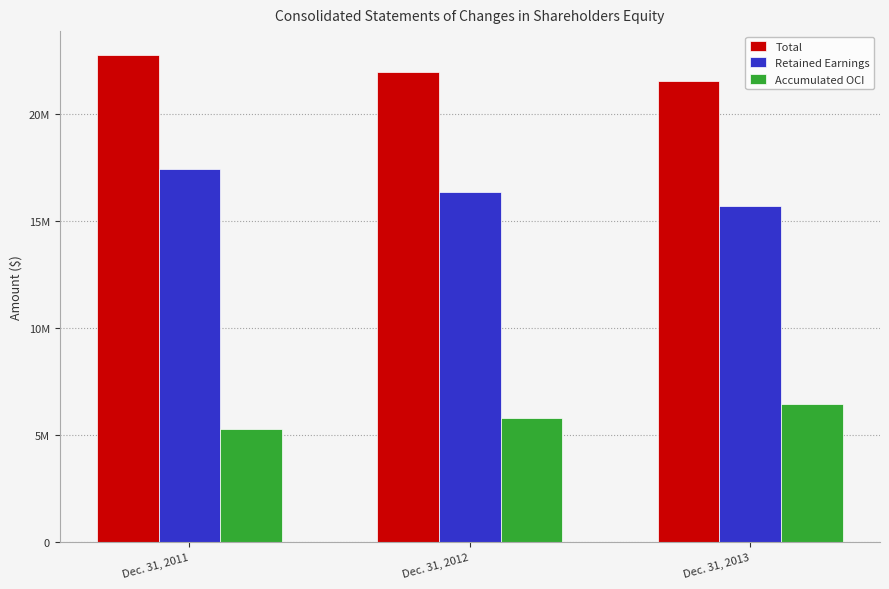

What are all the series names shown in the legend?

Total, Retained Earnings, Accumulated OCI